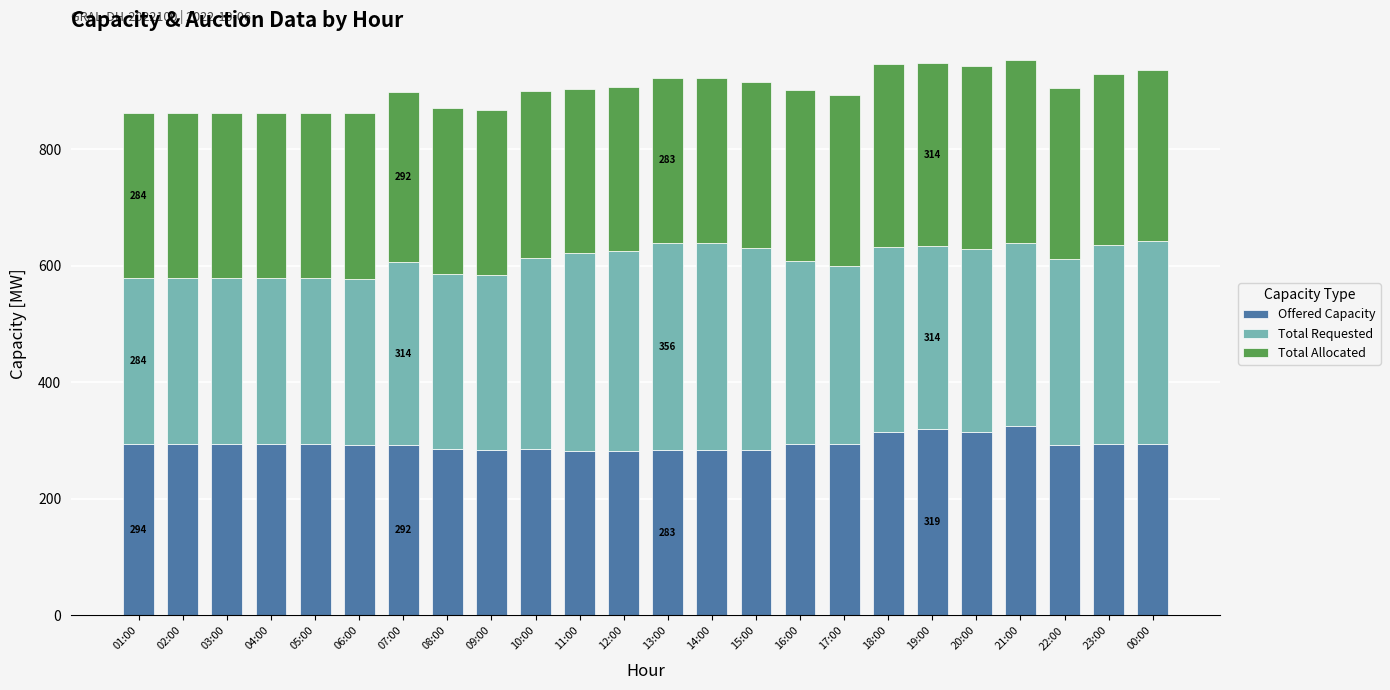

What is the lowest value of the Offered Capacity series?

282